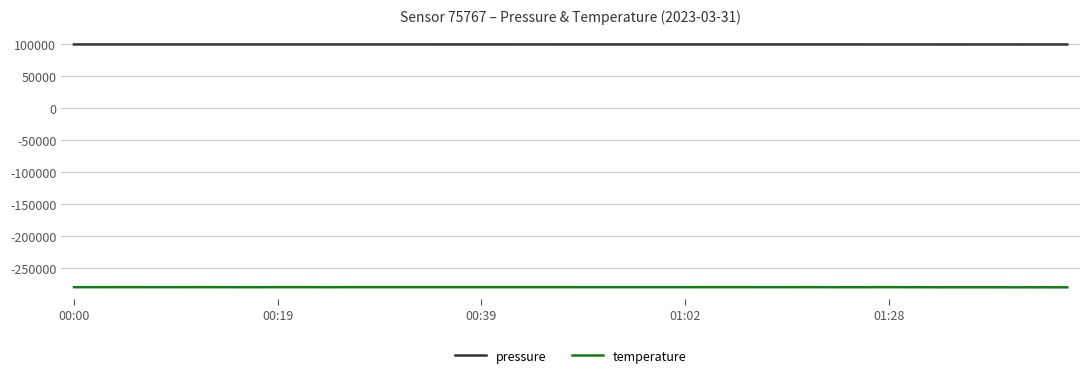

Which series has the largest total across all categories?

pressure